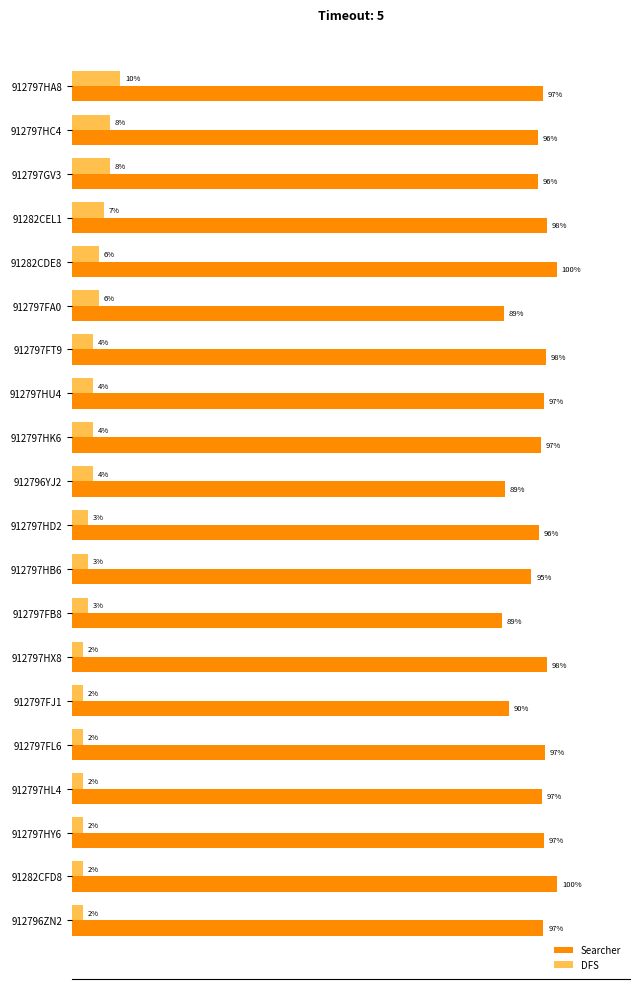

List the series in order of their peak value, highest first.

Searcher, DFS